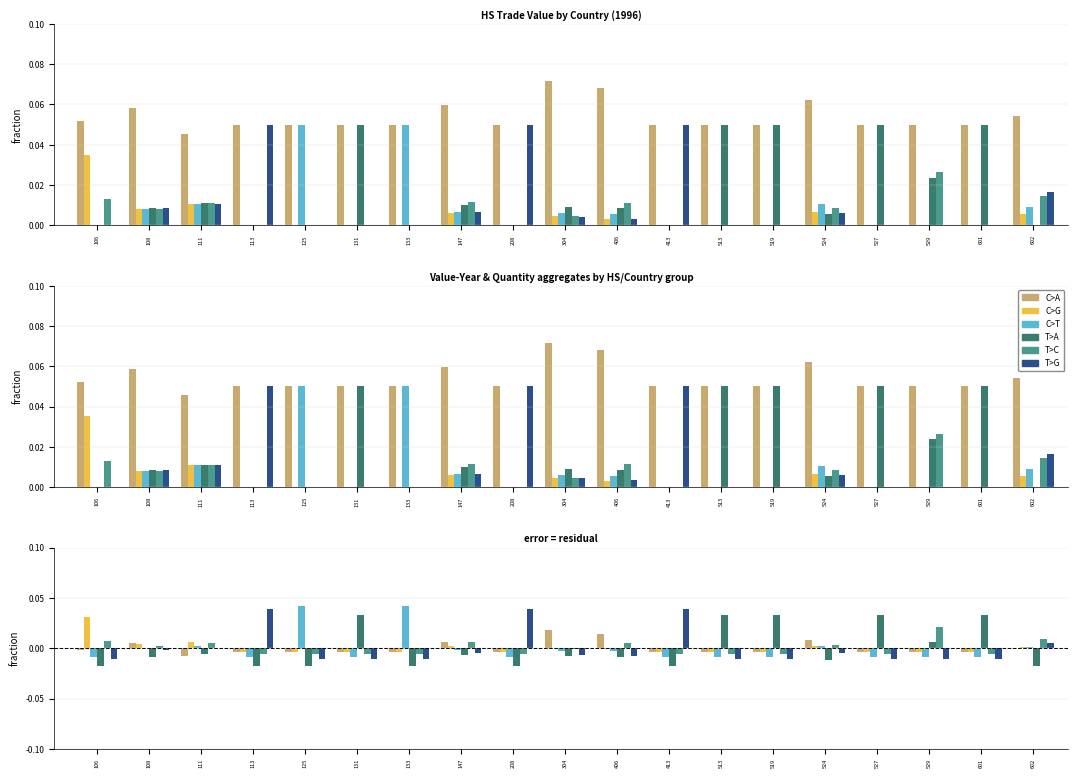

Reading left to right, extract all data points from this chart.

C>A: 106=-0.0	108=0.0	111=-0.0	113=-0.0	125=-0.0	131=-0.0	133=-0.0	147=0.0	208=-0.0	304=0.0	406=0.0	413=-0.0	513=-0.0	519=-0.0	524=0.0	527=-0.0	529=-0.0	601=-0.0	602=0.0
C>G: 106=0.0	108=0.0	111=0.0	113=-0.0	125=-0.0	131=-0.0	133=-0.0	147=0.0	208=-0.0	304=0.0	406=-0.0	413=-0.0	513=-0.0	519=-0.0	524=0.0	527=-0.0	529=-0.0	601=-0.0	602=0.0
C>T: 106=-0.0	108=-0.0	111=0.0	113=-0.0	125=0.0	131=-0.0	133=0.0	147=-0.0	208=-0.0	304=-0.0	406=-0.0	413=-0.0	513=-0.0	519=-0.0	524=0.0	527=-0.0	529=-0.0	601=-0.0	602=0.0
T>A: 106=-0.0	108=-0.0	111=-0.0	113=-0.0	125=-0.0	131=0.0	133=-0.0	147=-0.0	208=-0.0	304=-0.0	406=-0.0	413=-0.0	513=0.0	519=0.0	524=-0.0	527=0.0	529=0.0	601=0.0	602=-0.0
T>C: 106=0.0	108=0.0	111=0.0	113=-0.0	125=-0.0	131=-0.0	133=-0.0	147=0.0	208=-0.0	304=-0.0	406=0.0	413=-0.0	513=-0.0	519=-0.0	524=0.0	527=-0.0	529=0.0	601=-0.0	602=0.0
T>G: 106=-0.0	108=-0.0	111=-0.0	113=0.0	125=-0.0	131=-0.0	133=-0.0	147=-0.0	208=0.0	304=-0.0	406=-0.0	413=0.0	513=-0.0	519=-0.0	524=-0.0	527=-0.0	529=-0.0	601=-0.0	602=0.0